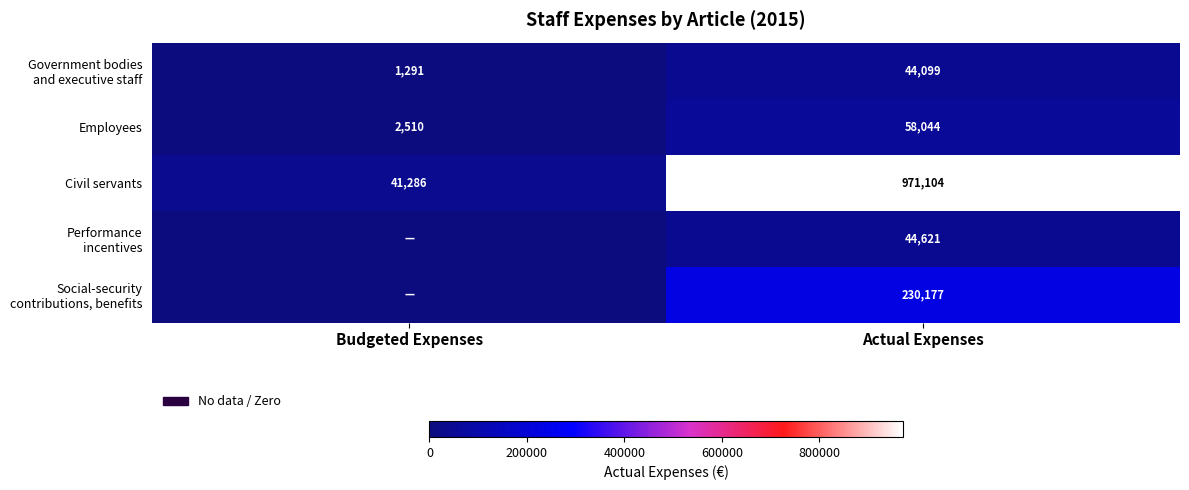

At which label does Employees reach its peak?

Actual Expenses